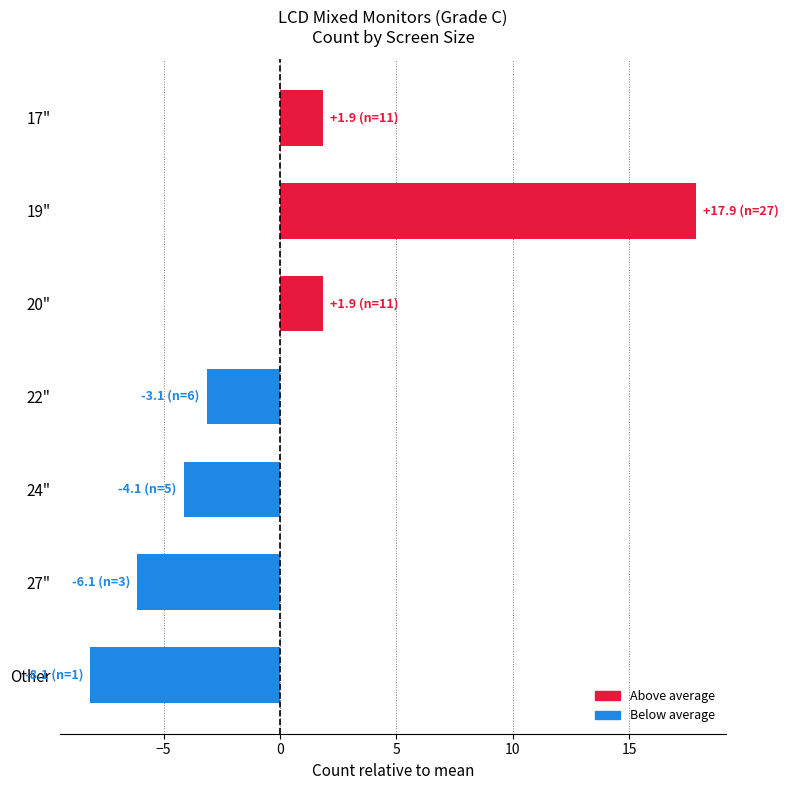

Count the number of data series in this chart.

1